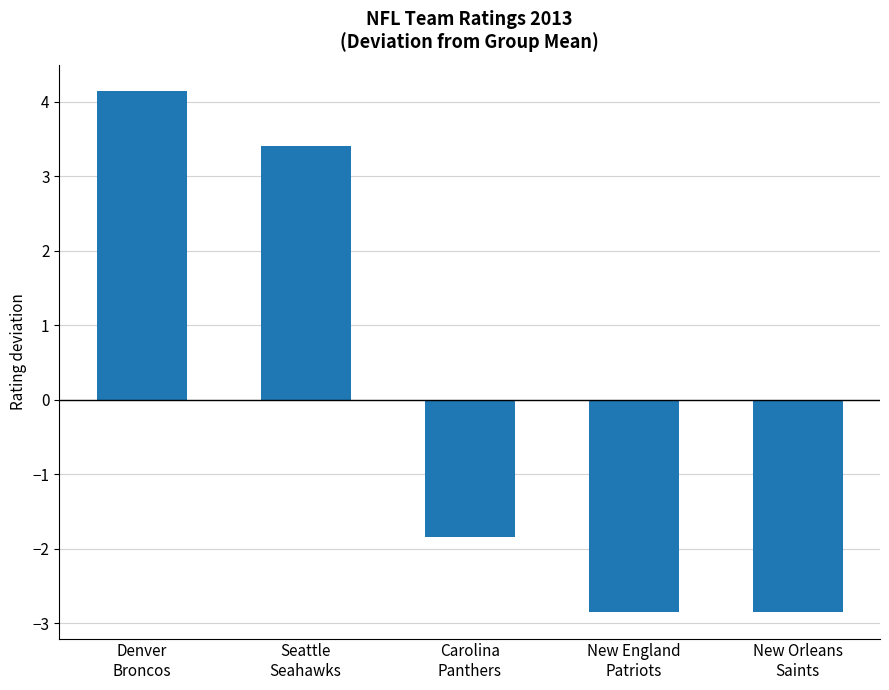

What is the approximate value at Denver
Broncos?

4.1